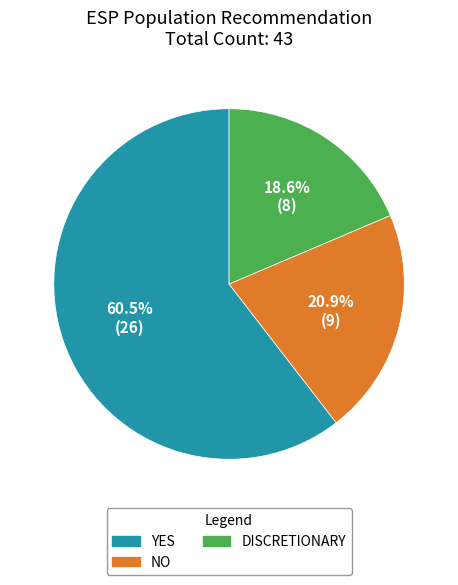

Which slice is the smallest?

DISCRETIONARY